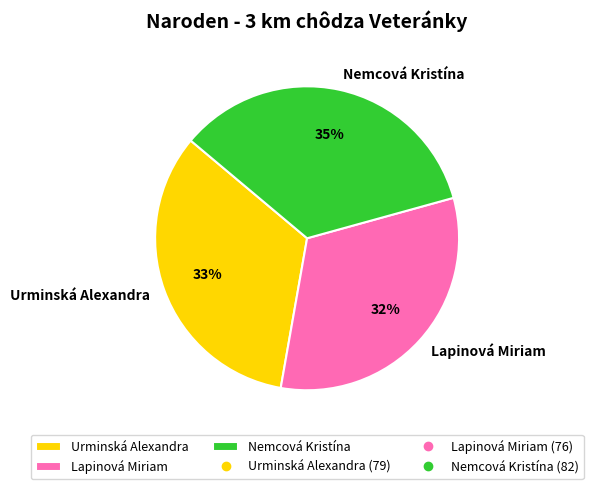

What percentage is the Lapinová Miriam slice, to the nearest percent?

32%